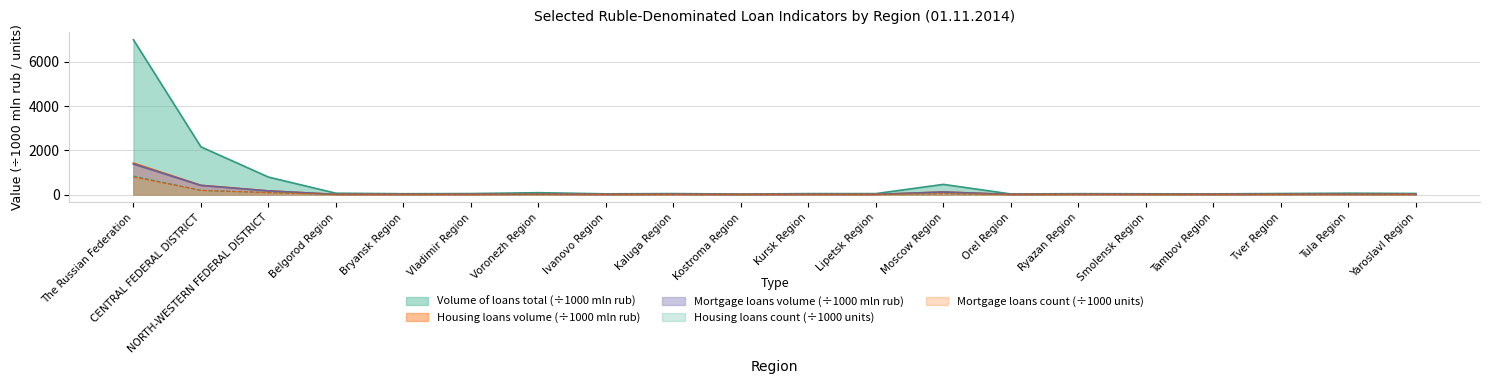

Which label corresponds to the largest value in the chart?

The Russian Federation